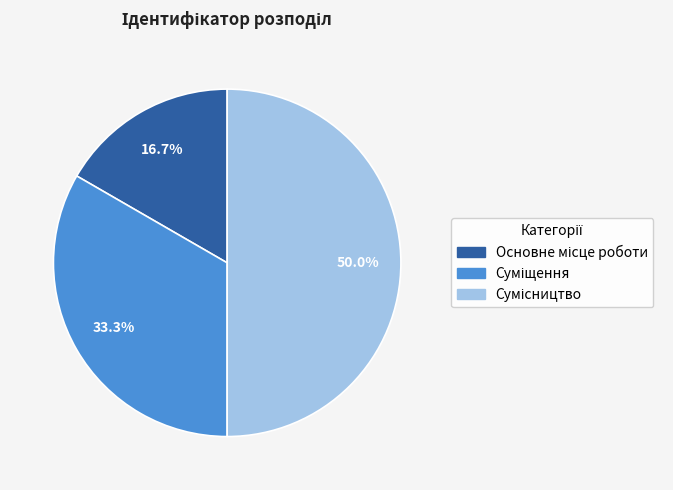

Count the number of slices in the pie.

3